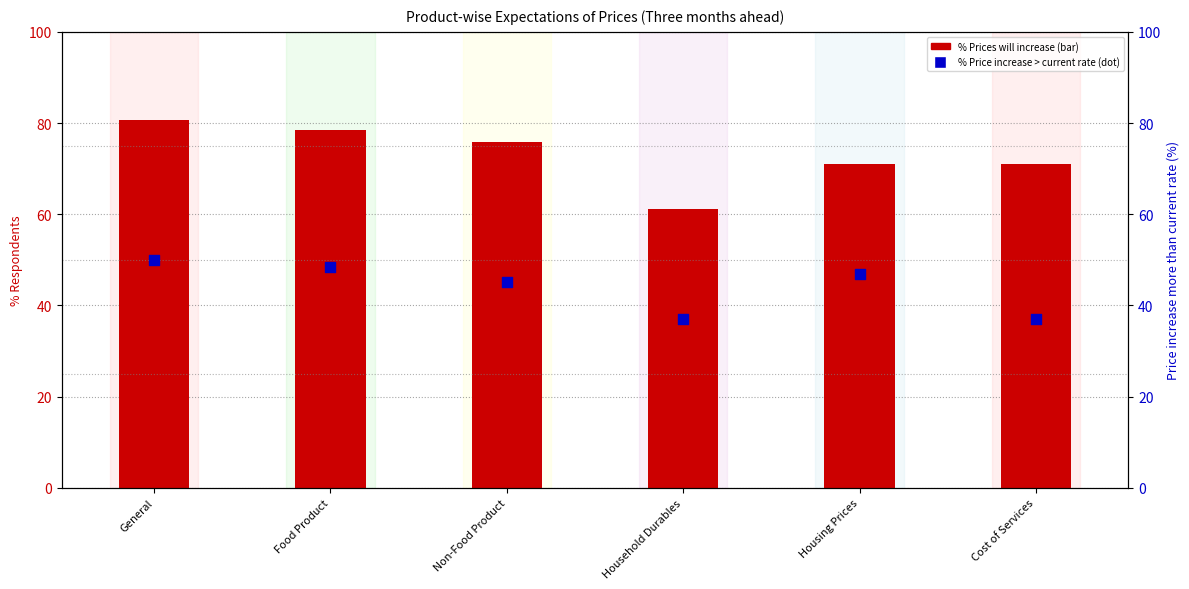

At which category is the sum across all series the highest?

General